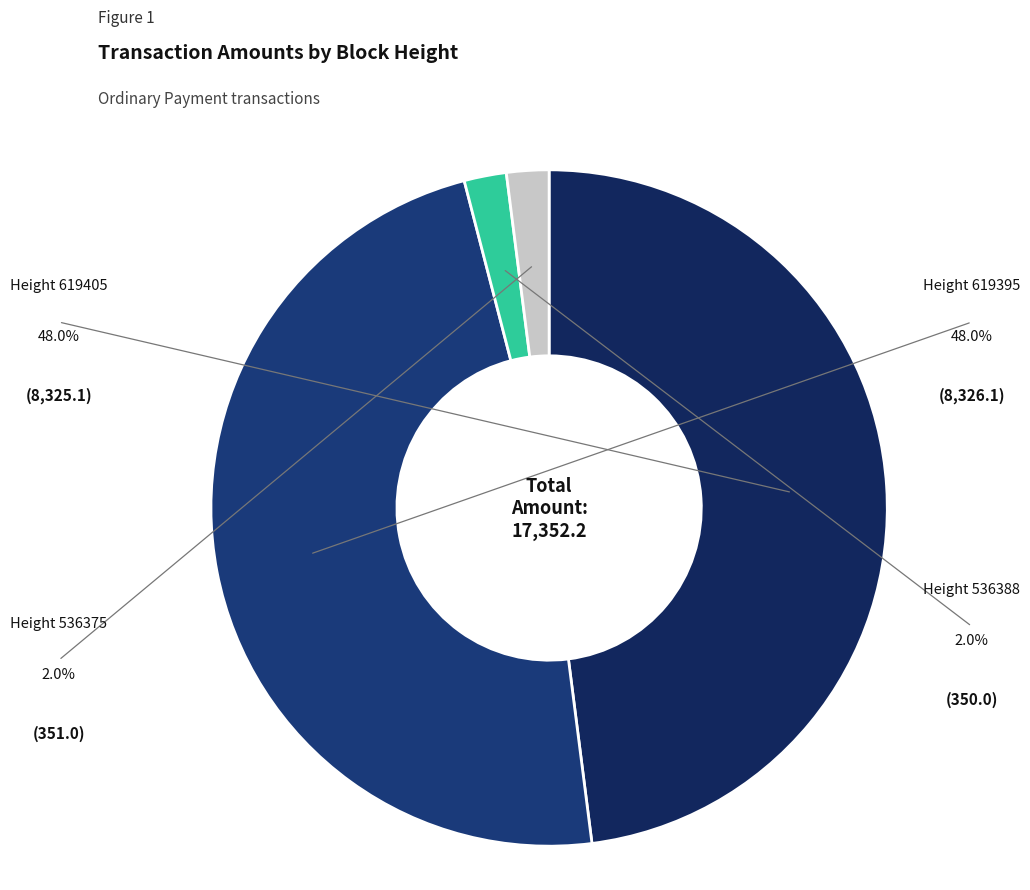

Rank the categories by value from lowest to highest.

536388, 536375, 619405, 619395